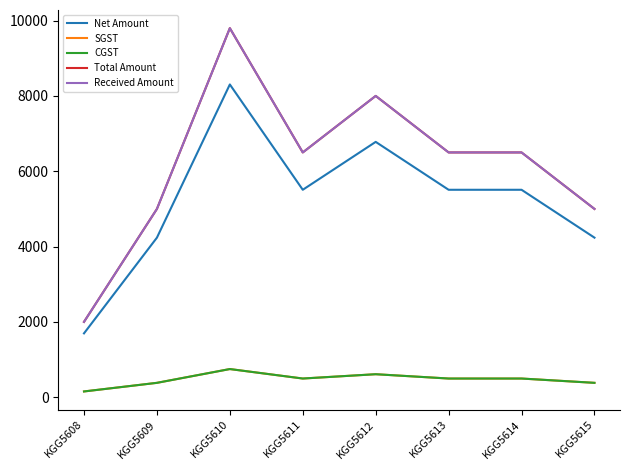

What is the greatest value displayed?

9799.0